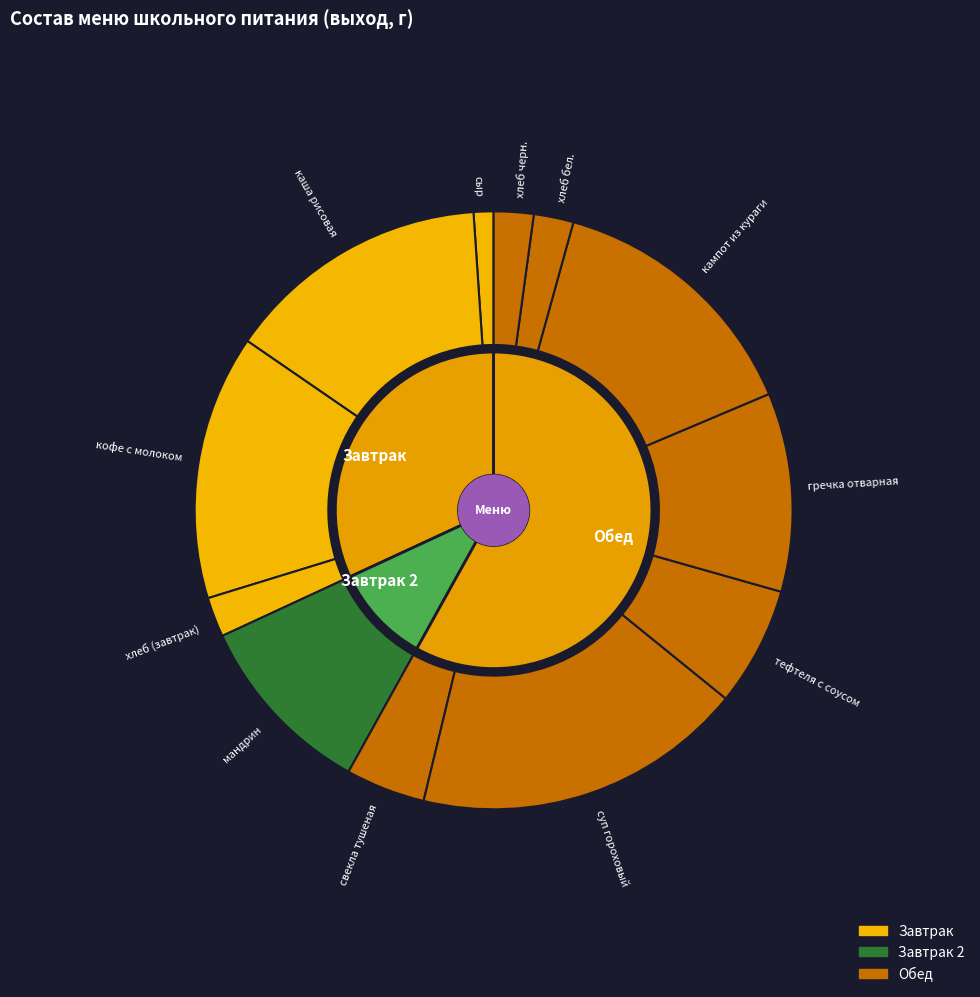

How much of the chart is everything except свекла тушеная?

95.7%